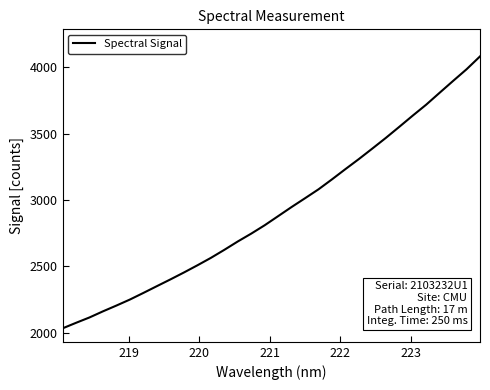

Count the number of categories in the chart.

32